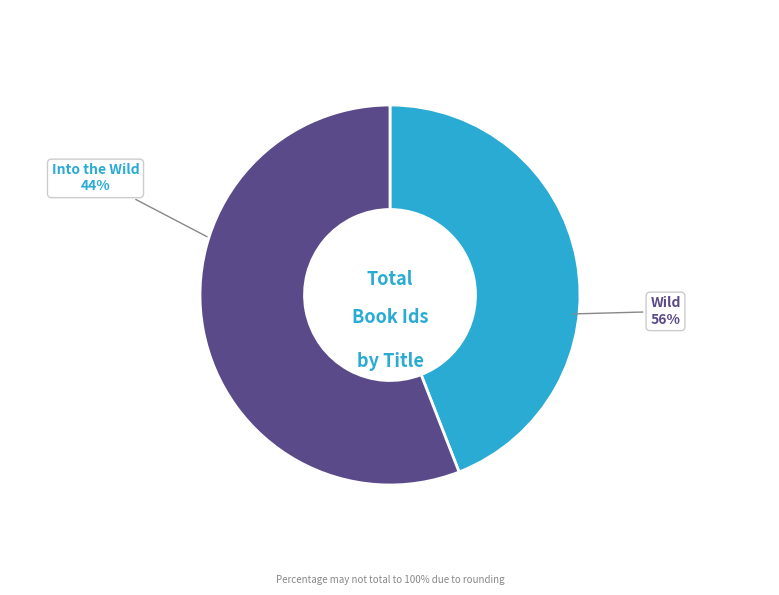

Which category has the smallest portion of the pie?

Into the Wild